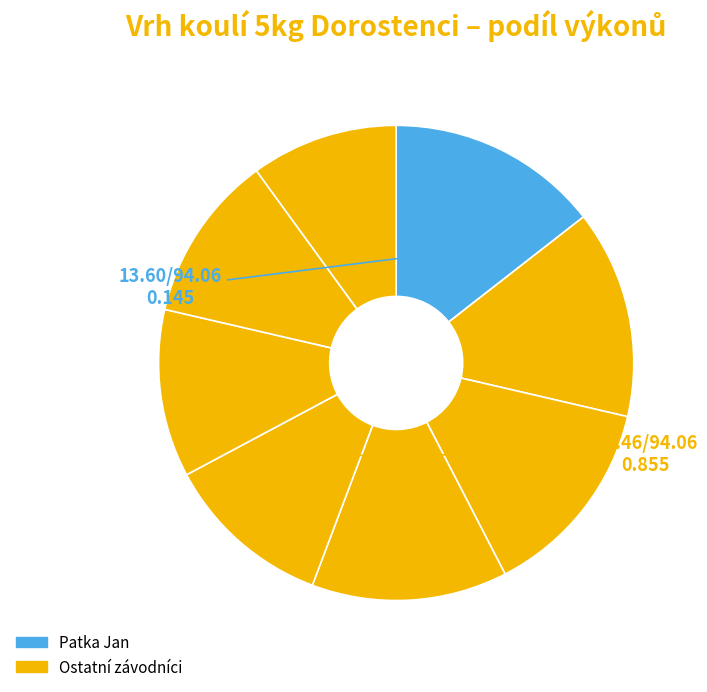

How many segments does this pie chart have?

8